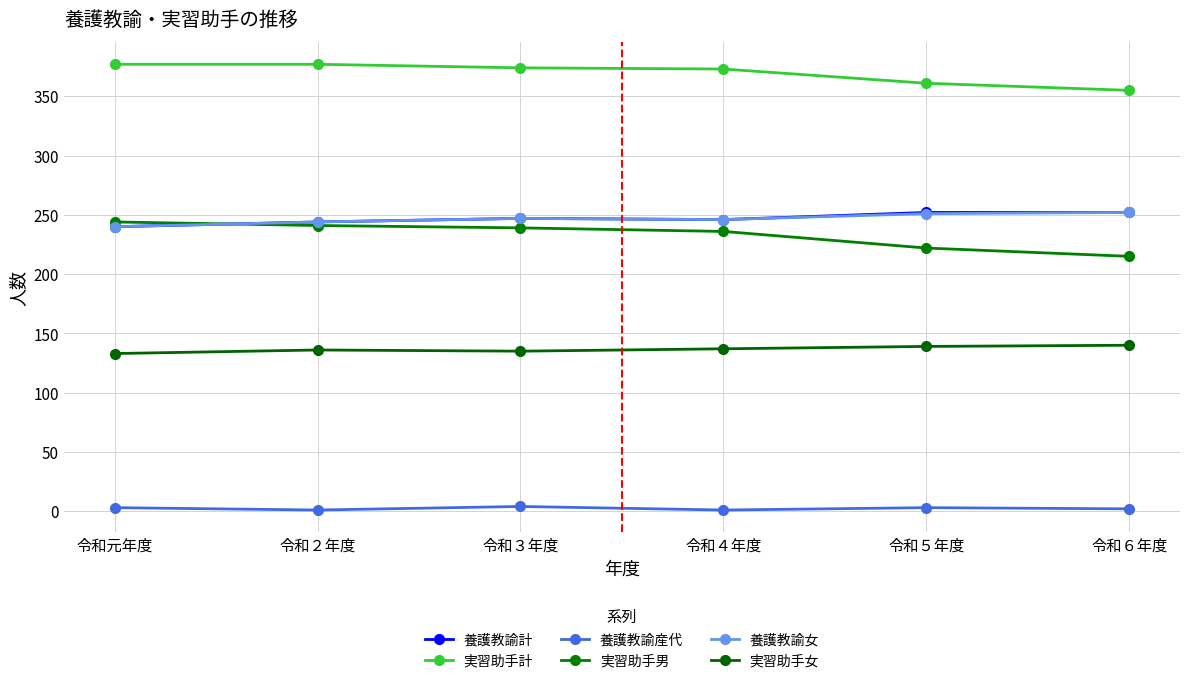

Reading right to left, what are all the values shown in this chart?

養護教諭計: 令和６年度=252	令和５年度=252	令和４年度=246	令和３年度=247	令和２年度=244	令和元年度=240
実習助手計: 令和６年度=355	令和５年度=361	令和４年度=373	令和３年度=374	令和２年度=377	令和元年度=377
養護教諭産代: 令和６年度=2	令和５年度=3	令和４年度=1	令和３年度=4	令和２年度=1	令和元年度=3
実習助手男: 令和６年度=215	令和５年度=222	令和４年度=236	令和３年度=239	令和２年度=241	令和元年度=244
養護教諭女: 令和６年度=252	令和５年度=251	令和４年度=246	令和３年度=247	令和２年度=244	令和元年度=240
実習助手女: 令和６年度=140	令和５年度=139	令和４年度=137	令和３年度=135	令和２年度=136	令和元年度=133